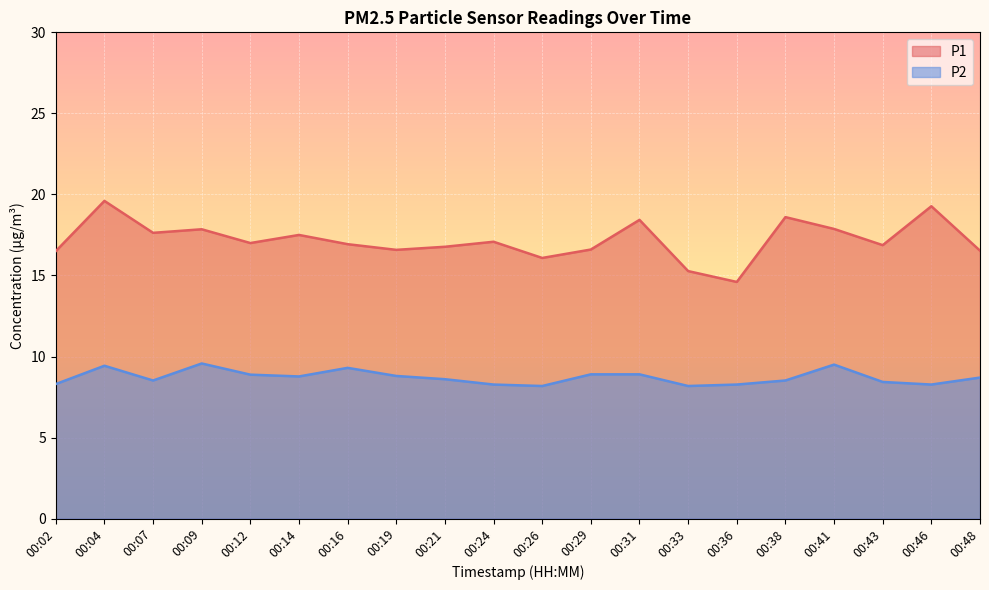

Rank the categories by P2 value from lowest to highest.

00:26, 00:33, 00:24, 00:36, 00:46, 00:02, 00:43, 00:07, 00:38, 00:21, 00:48, 00:14, 00:19, 00:12, 00:29, 00:31, 00:16, 00:04, 00:41, 00:09